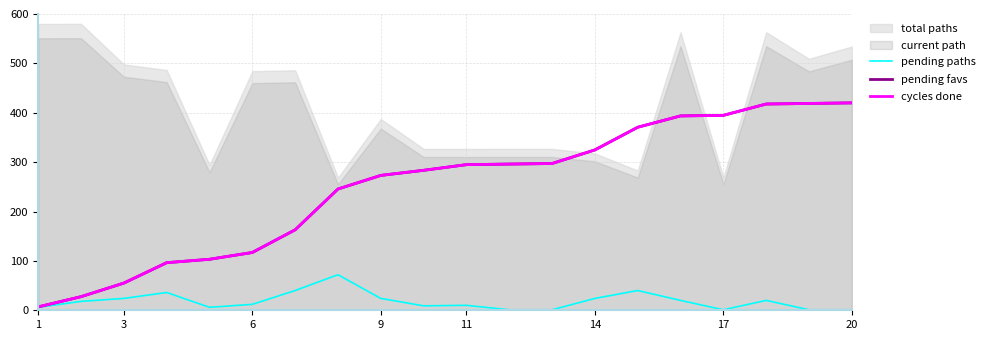

True or false: pending paths has a value of 1.7 at 20.

False